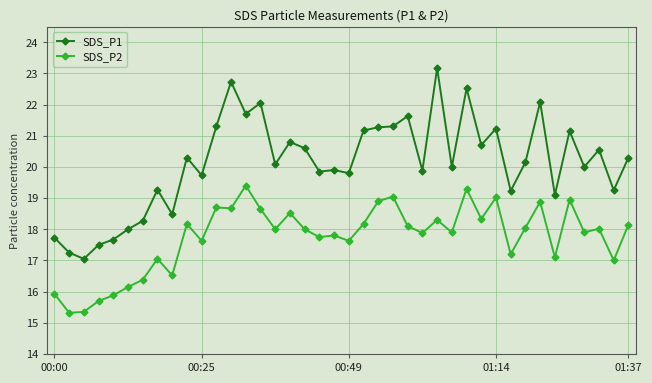

What is the sum of all SDS_P1 values?

804.7